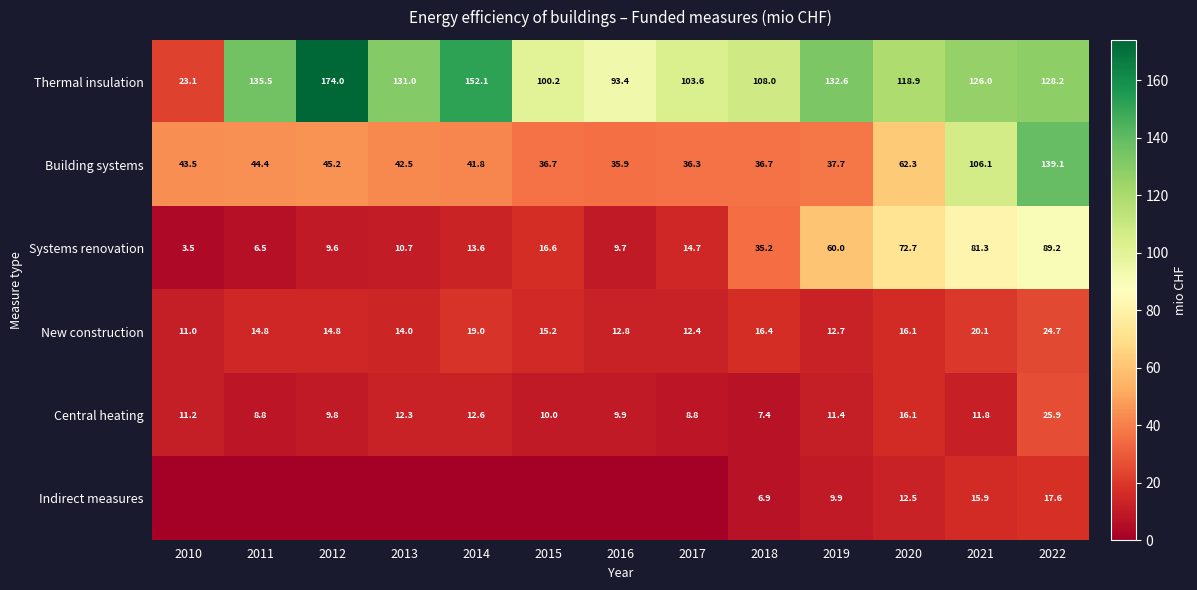

True or false: New construction has a value of 23.2 at 2015.

False